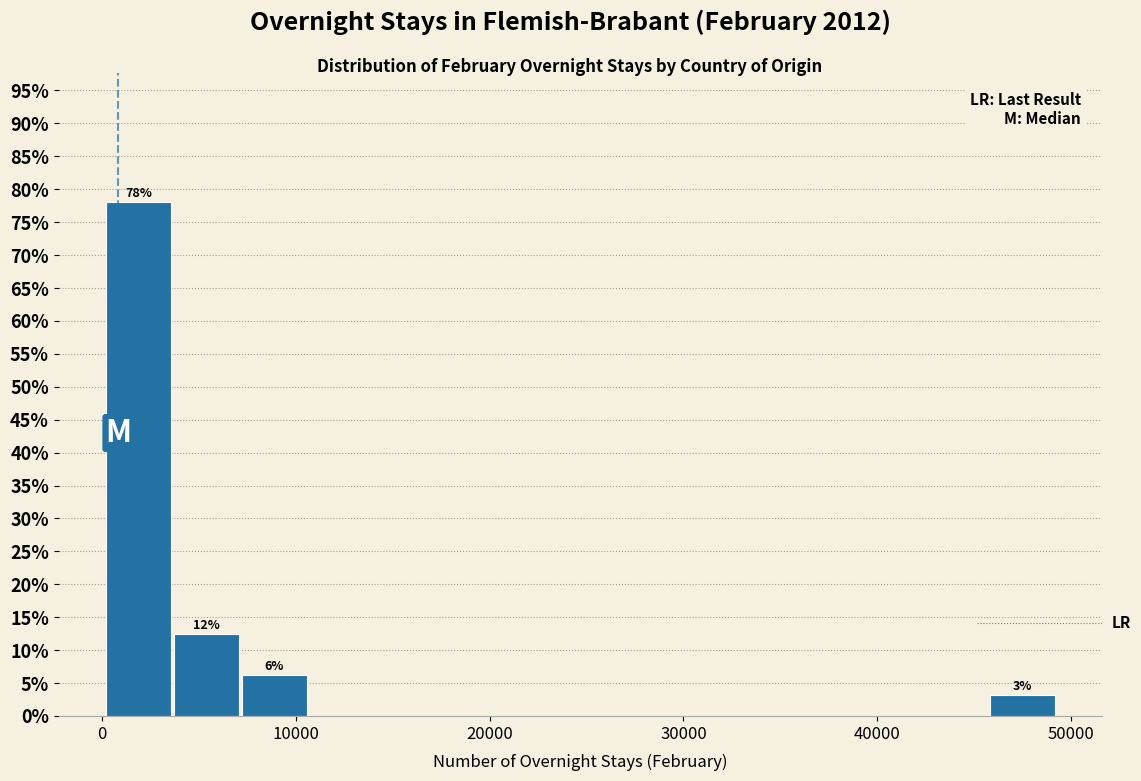

Read against the x-axis, roughly where is the centre of the tallest bar?

2000